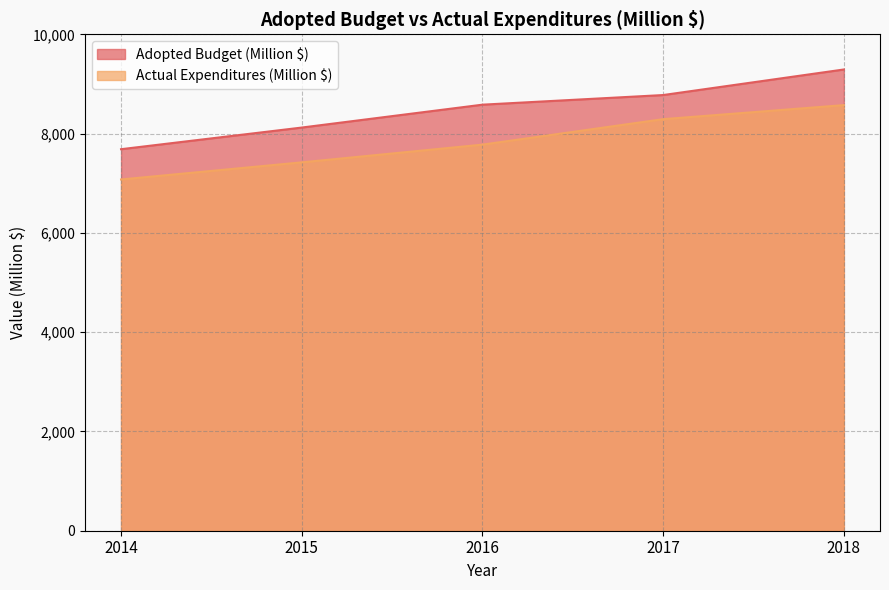

What is the difference between the second highest and second lowest values in the Adopted Budget (Million $) series?

655